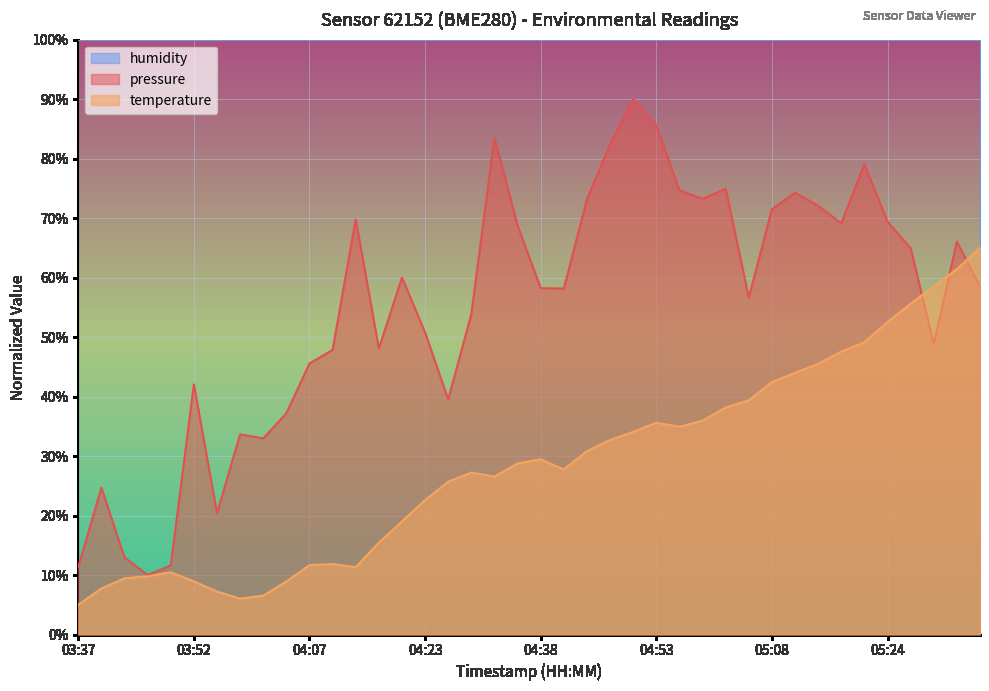

What is the difference between the maximum and minimum values in the temperature series?

60.0